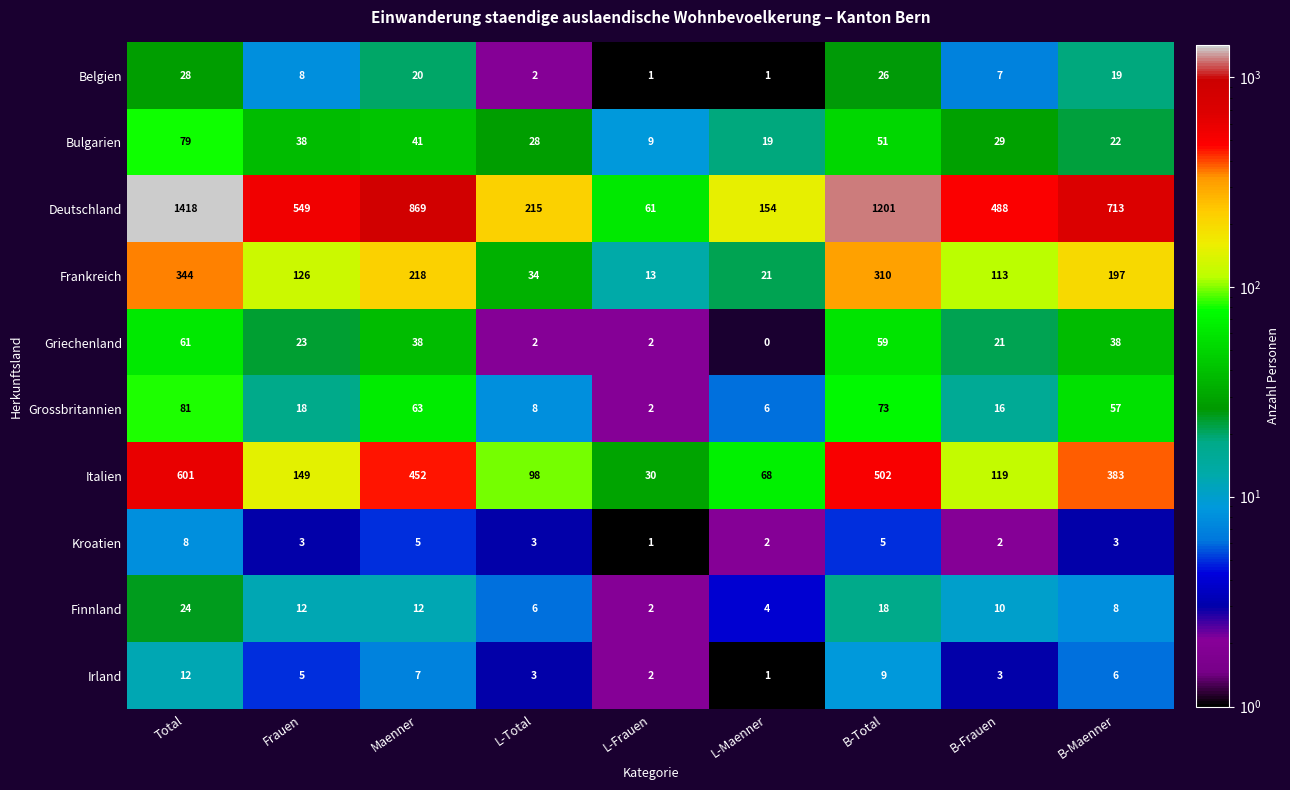

At which label does Irland first exceed 5?

Total